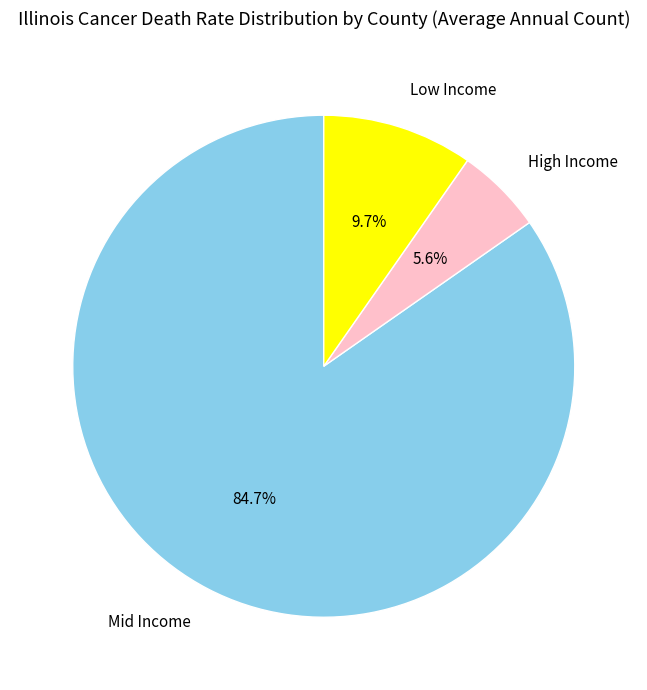

Which slice is the smallest?

High Income